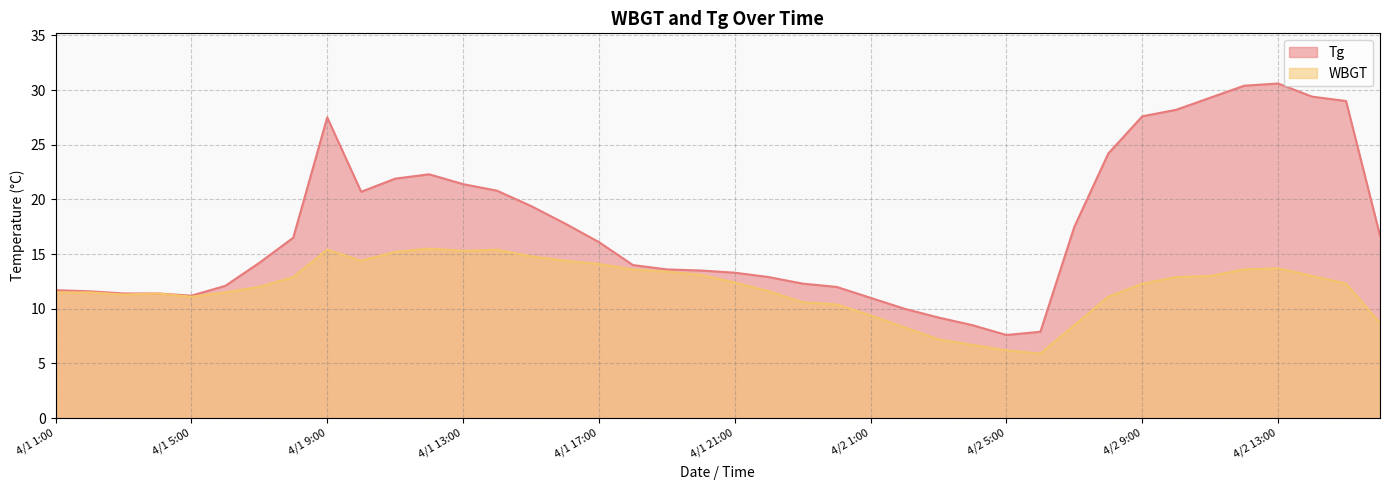

What is the maximum value shown in the chart?

30.6